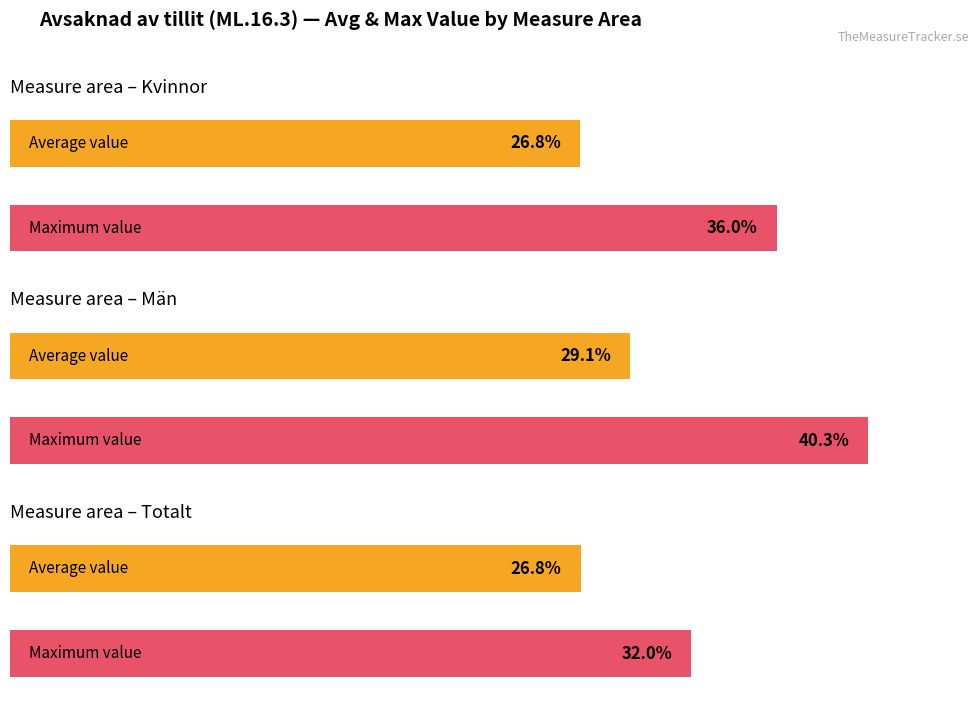

Is it true that Män equals 9.7 at 2014?

False